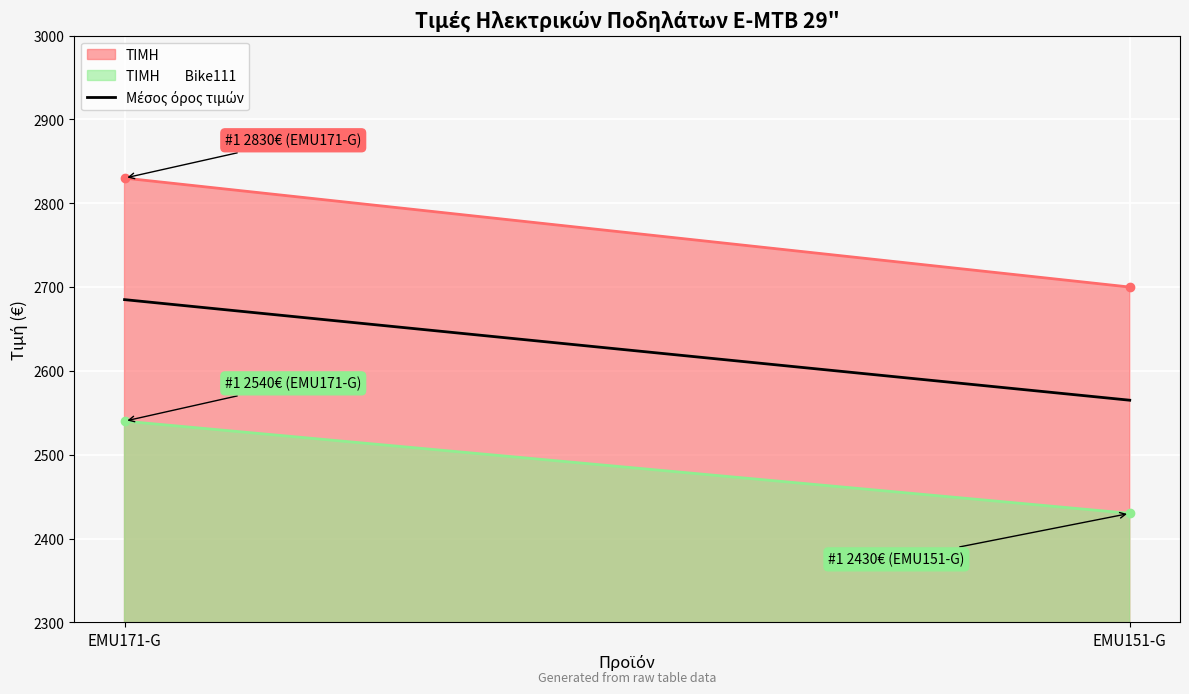

What is the maximum value shown in the chart?

2830